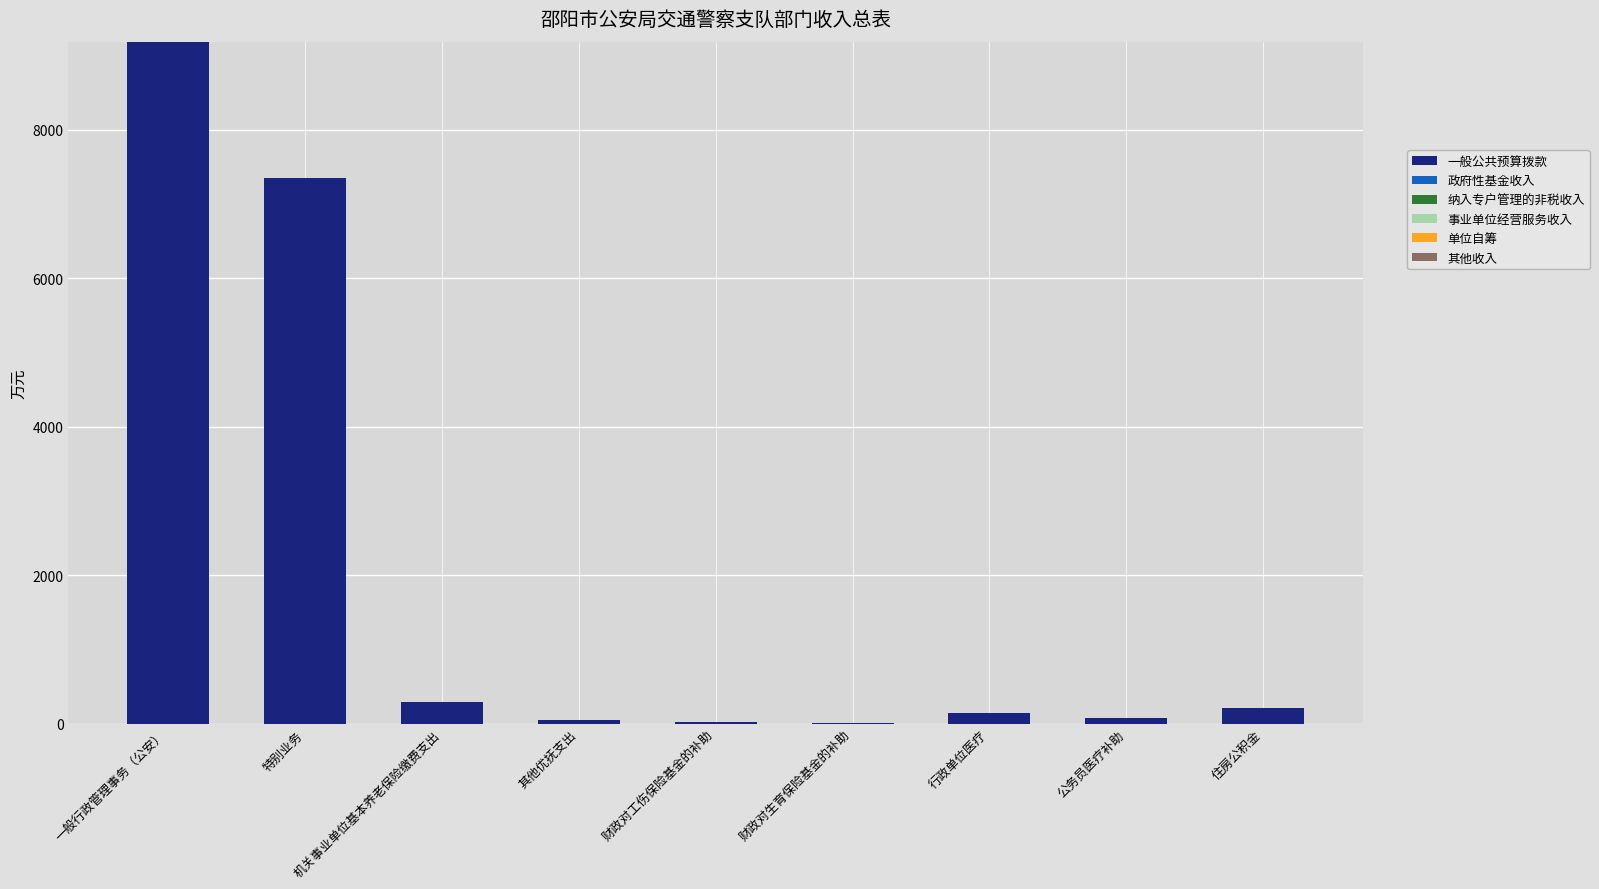

Between 财政对生育保险基金的补助 and 一般行政管理事务（公安）, which is larger?

一般行政管理事务（公安）